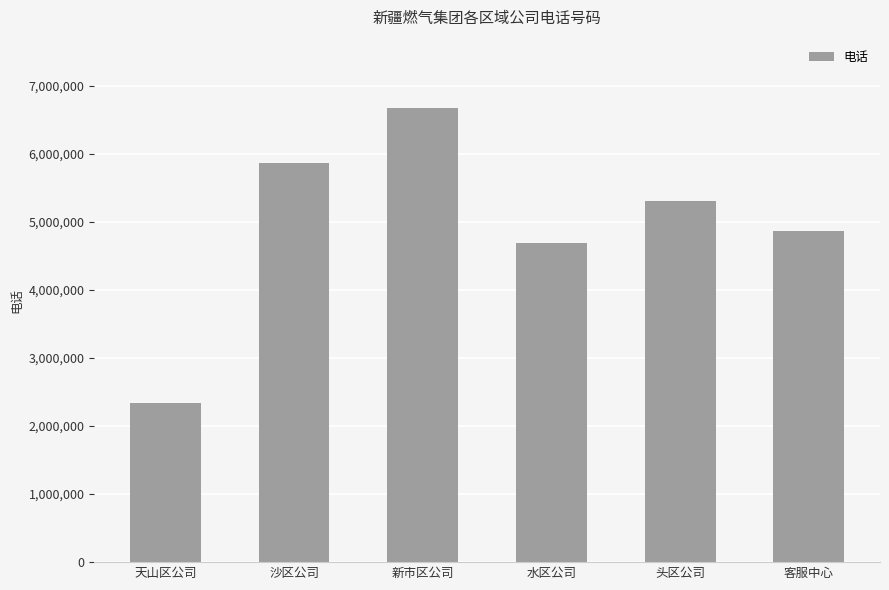

What is the greatest value displayed?

6674473